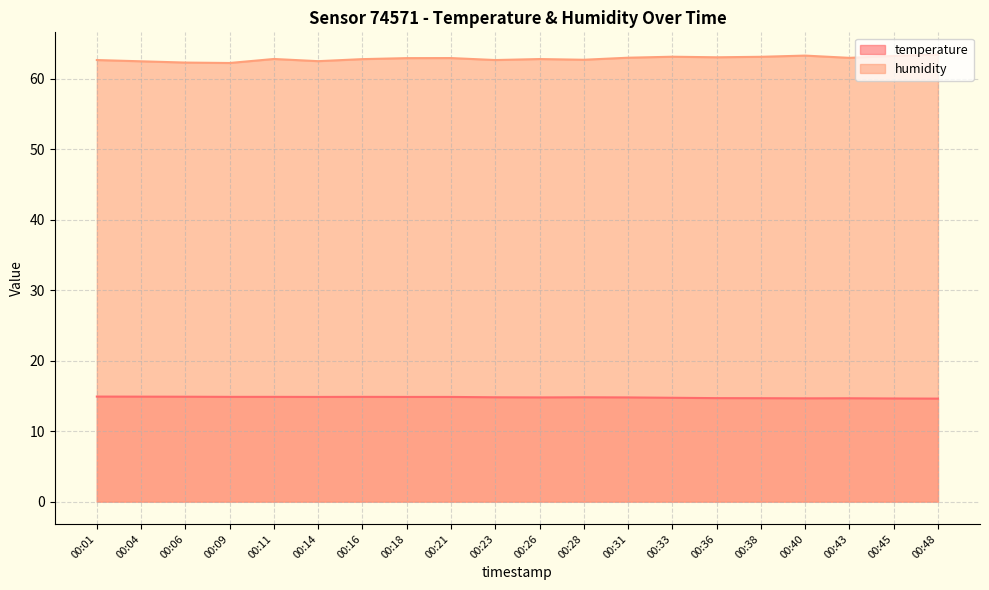

Which series has the widest spread of values?

humidity